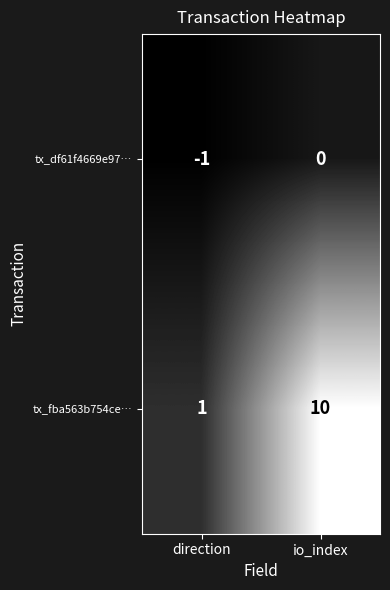

At which label is tx_fba563b754ce… closest to 5?

direction